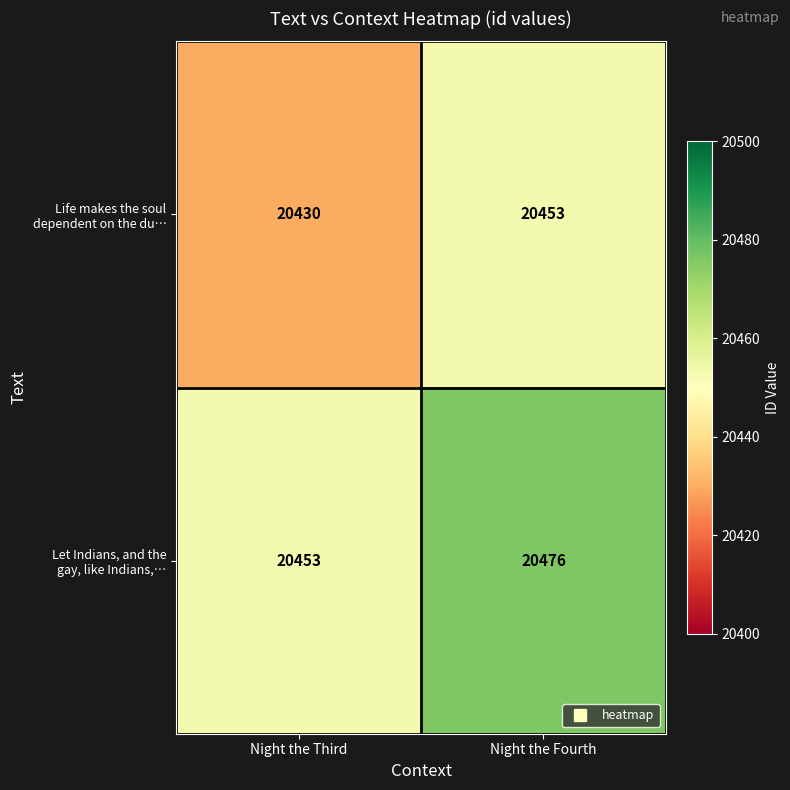

At which category is the sum across all series the highest?

Night the Fourth